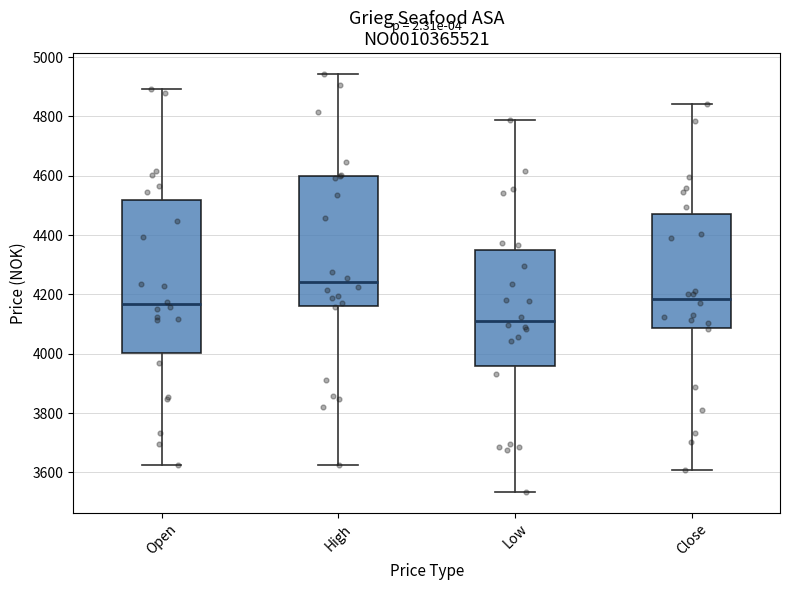

Reading left to right, read every box against the y-axis: the position of its median line, the range the box covers, and the ends of its whiskers. The values are not printed on the chart, so give them approximately, as read against the axis.

Open: median 4160, box 4000 to 4520, whiskers 3620 to 4900
High: median 4240, box 4160 to 4600, whiskers 3620 to 4940
Low: median 4120, box 3960 to 4340, whiskers 3540 to 4780
Close: median 4180, box 4080 to 4480, whiskers 3600 to 4840